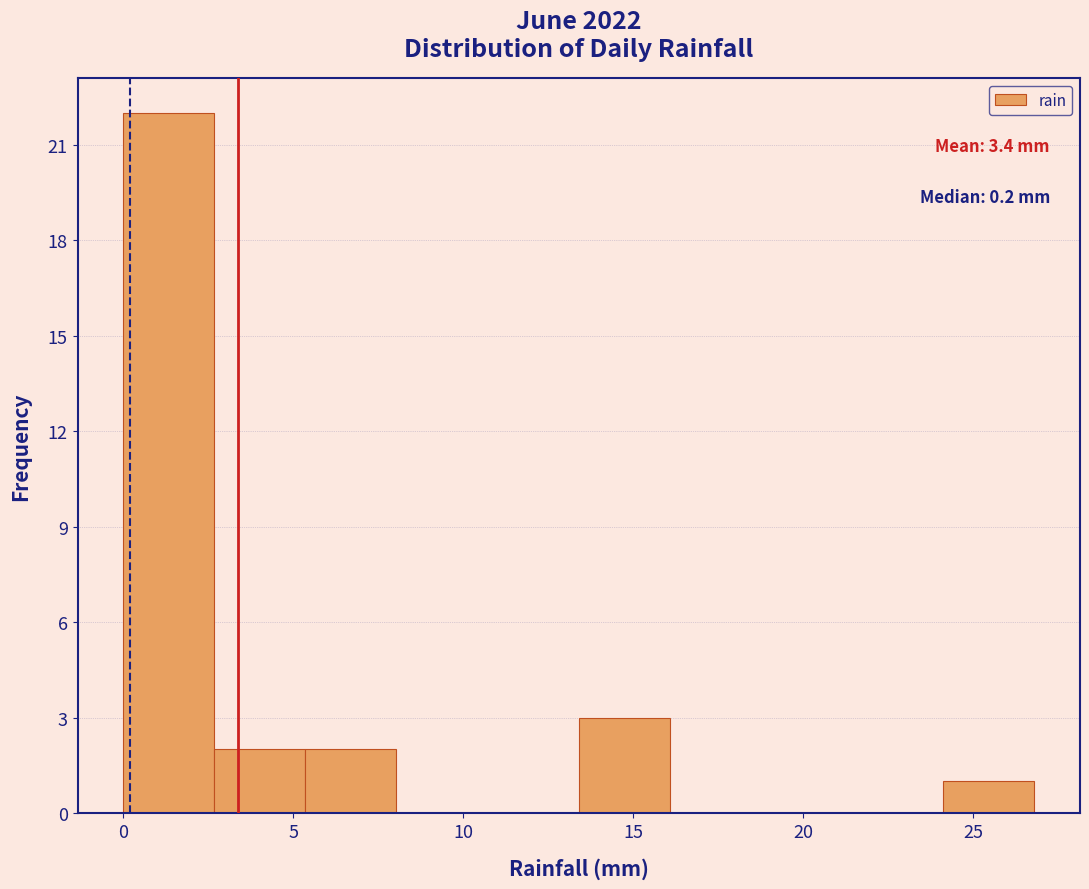

Over which range of the x-axis is the bar tallest?

0.0 to 2.5